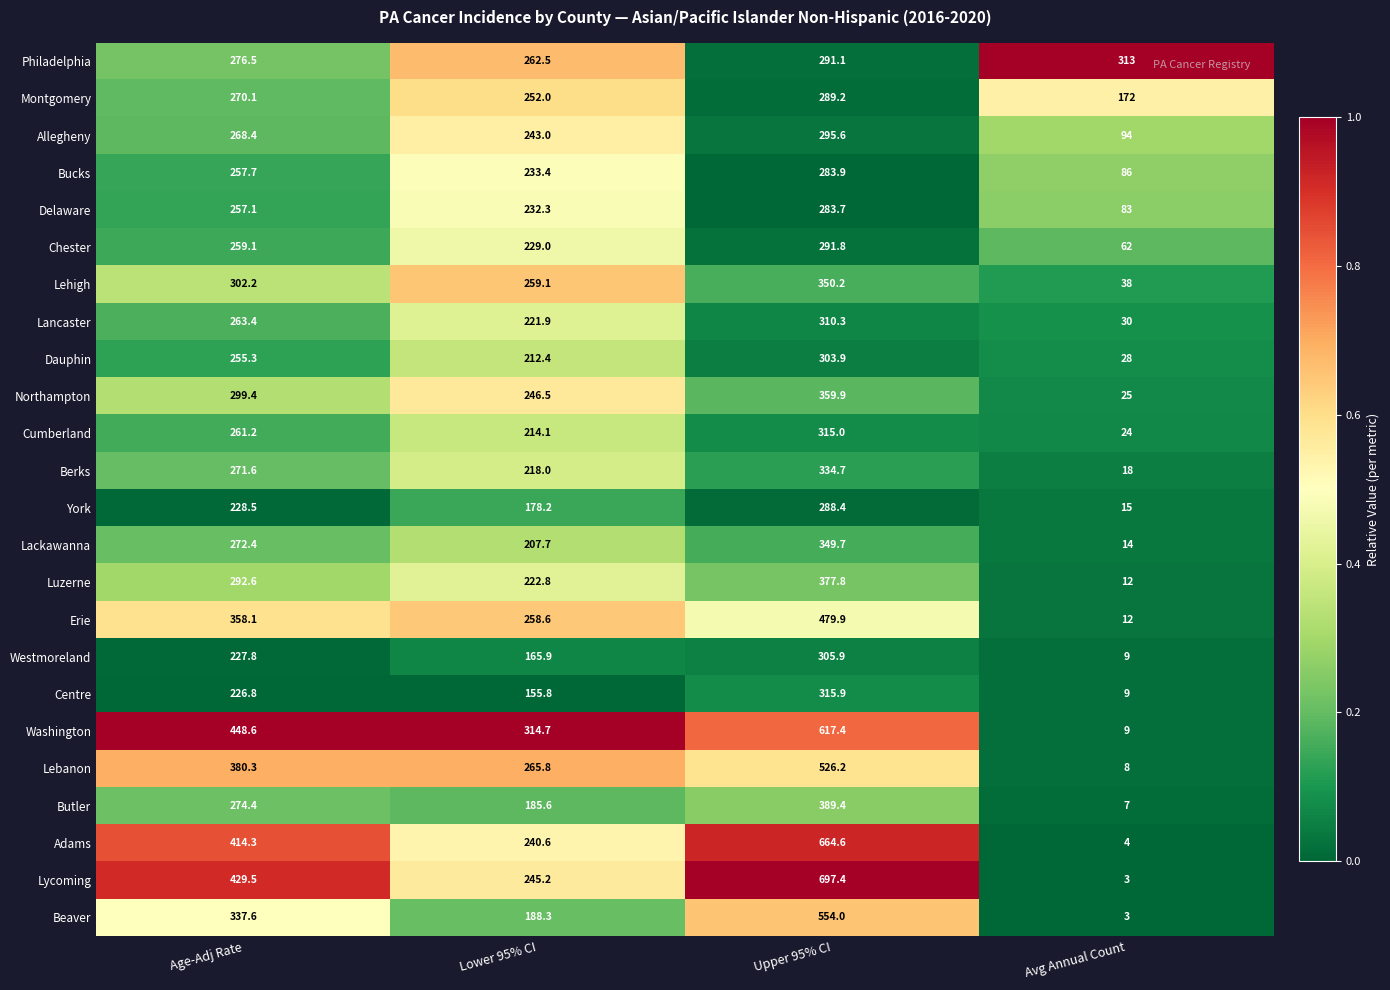

Rank the series at Age-Adj Rate from highest to lowest value.

Washington, Lycoming, Adams, Lebanon, Erie, Beaver, Lehigh, Northampton, Luzerne, Philadelphia, Butler, Lackawanna, Berks, Montgomery, Allegheny, Lancaster, Cumberland, Chester, Bucks, Delaware, Dauphin, York, Westmoreland, Centre